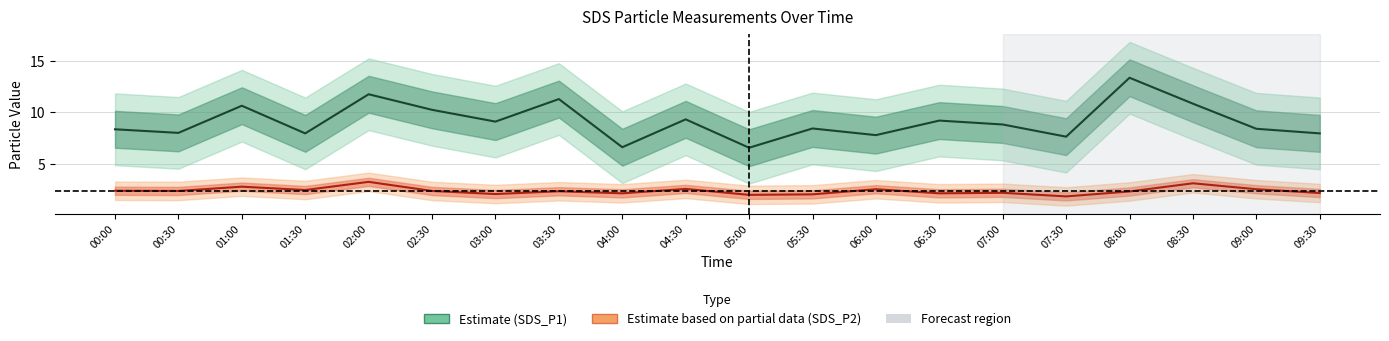

Does the chart have visible grid lines?

Yes